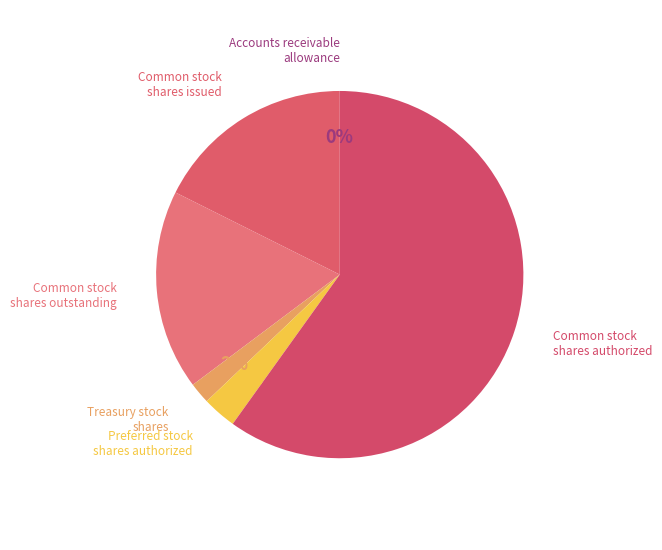

Do Treasury stock shares and Common stock shares issued together represent more than half of the pie?

No